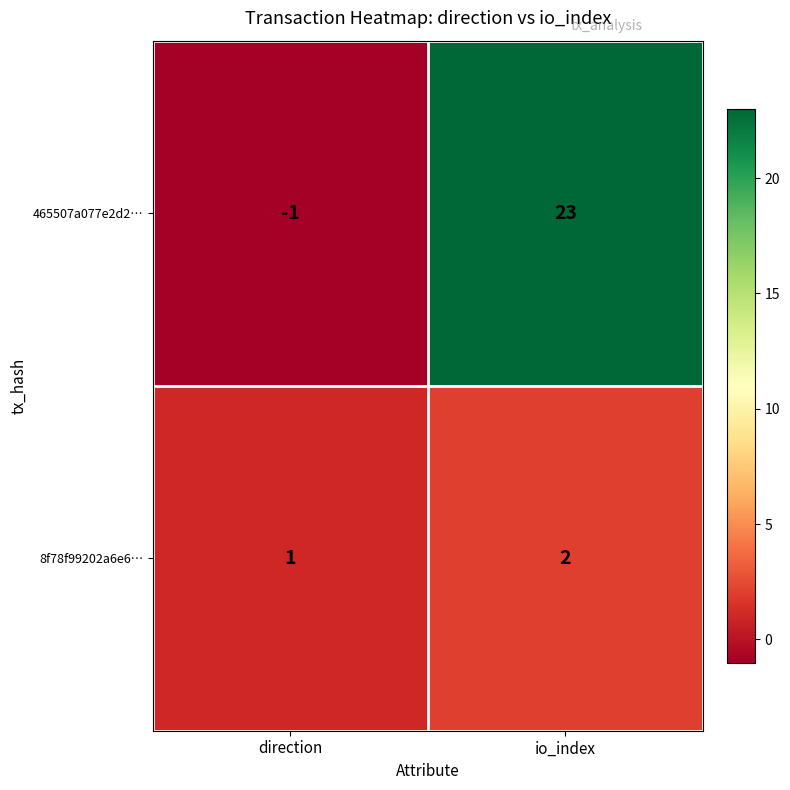

At which label is 465507a077e2d2… closest to 11?

direction